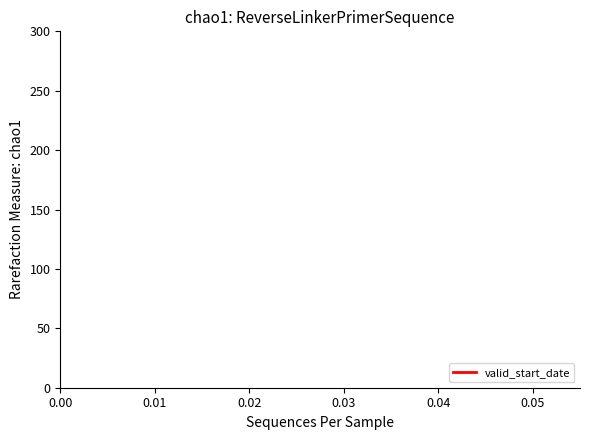

How many distinct data groups are displayed?

1